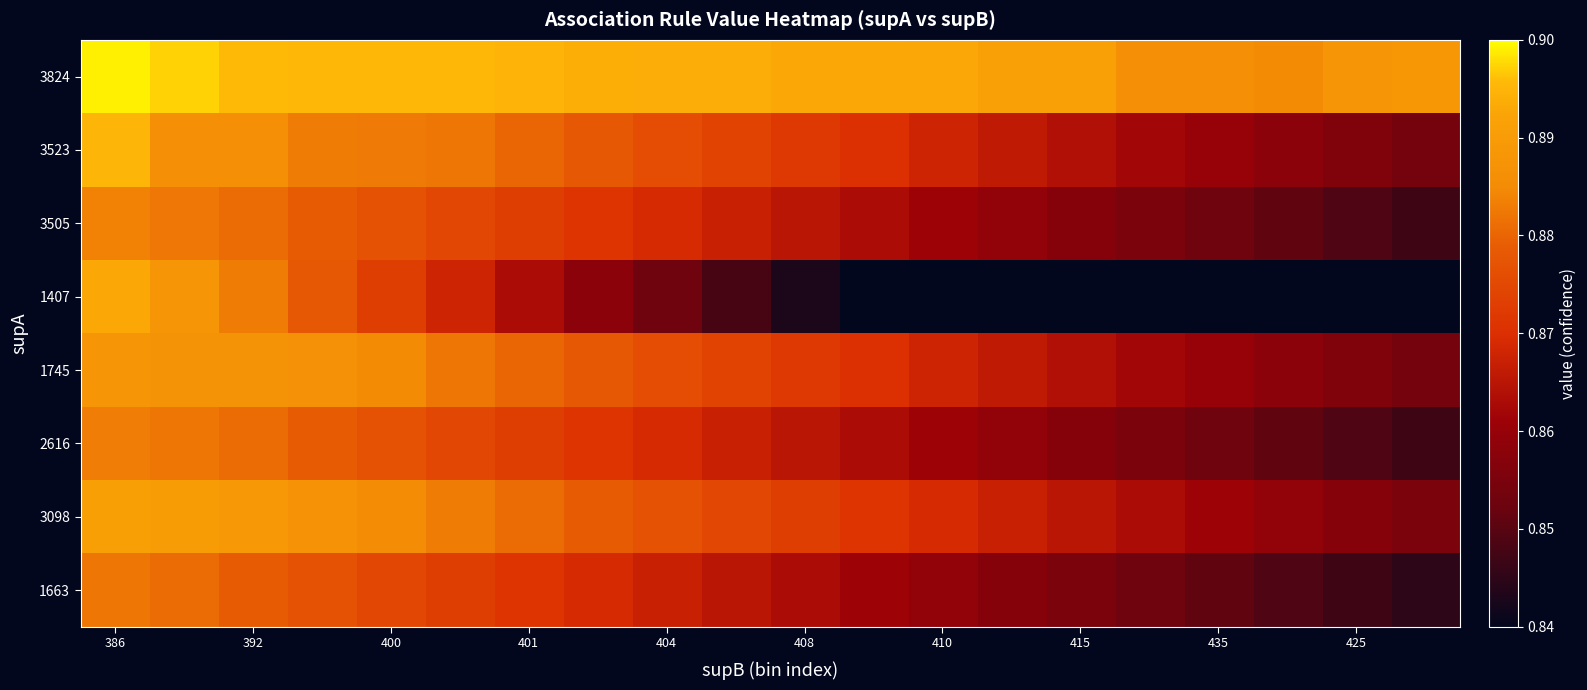

What is the maximum value shown in the chart?

0.9